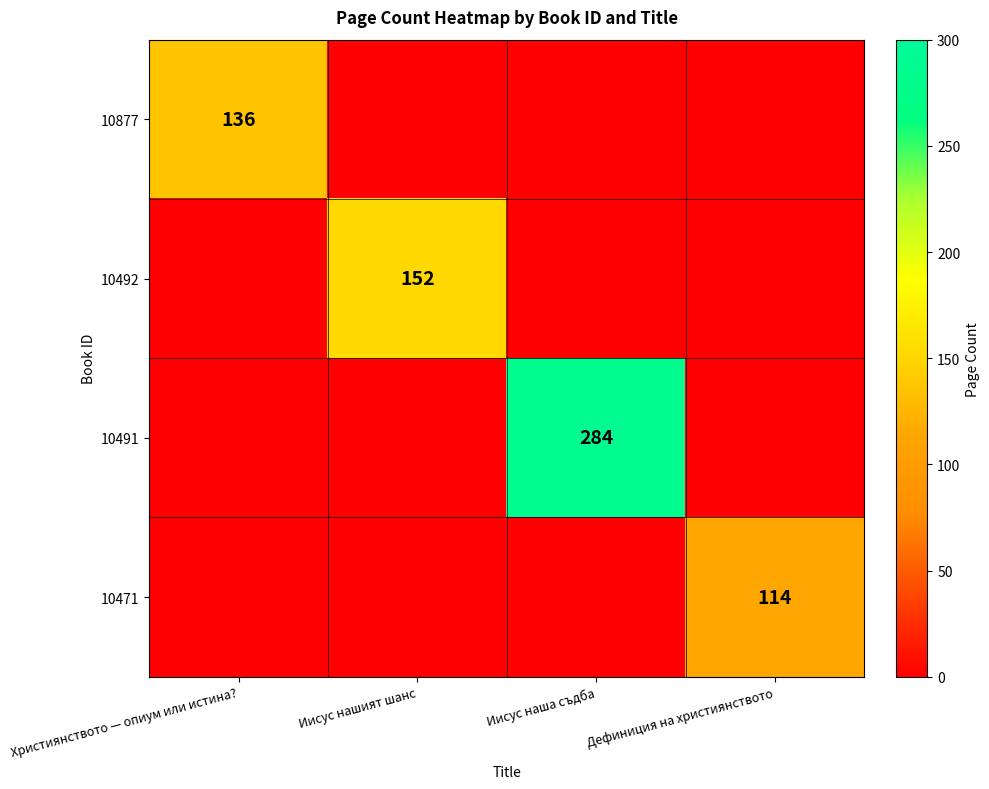

What is the difference between the highest and lowest values at Иисус нашият шанс?

152